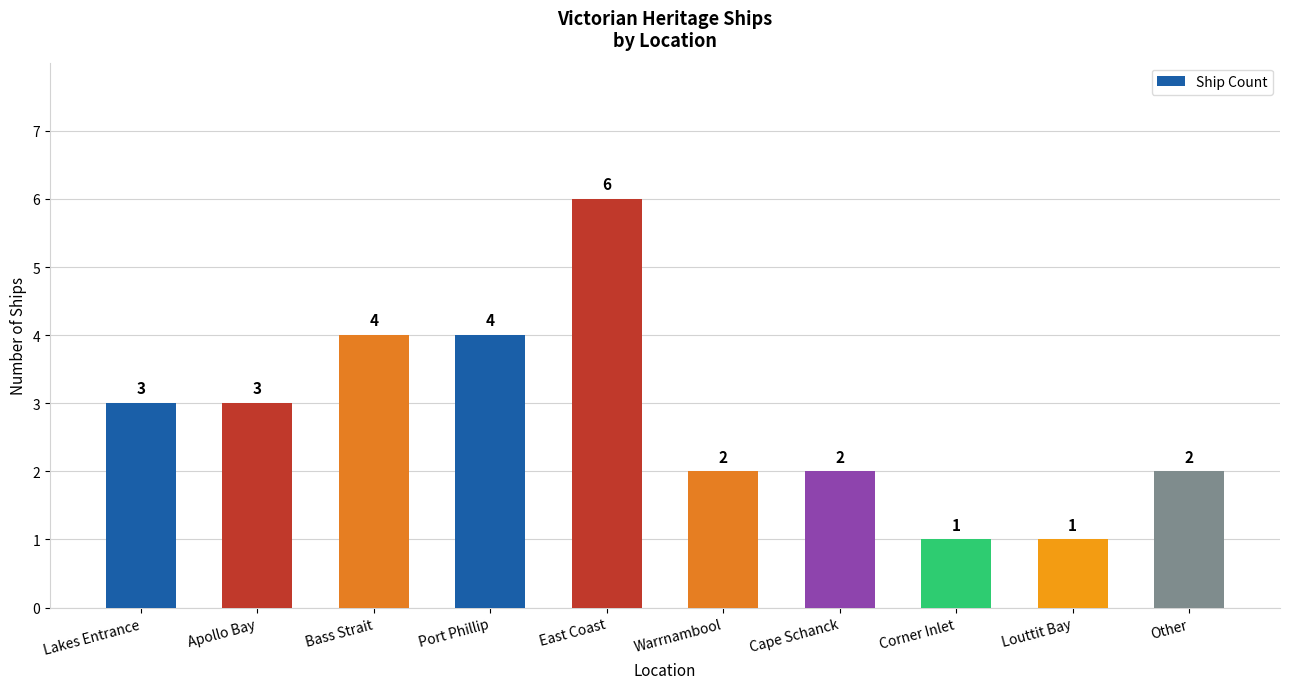

The value at Other is 2. True or false?

True